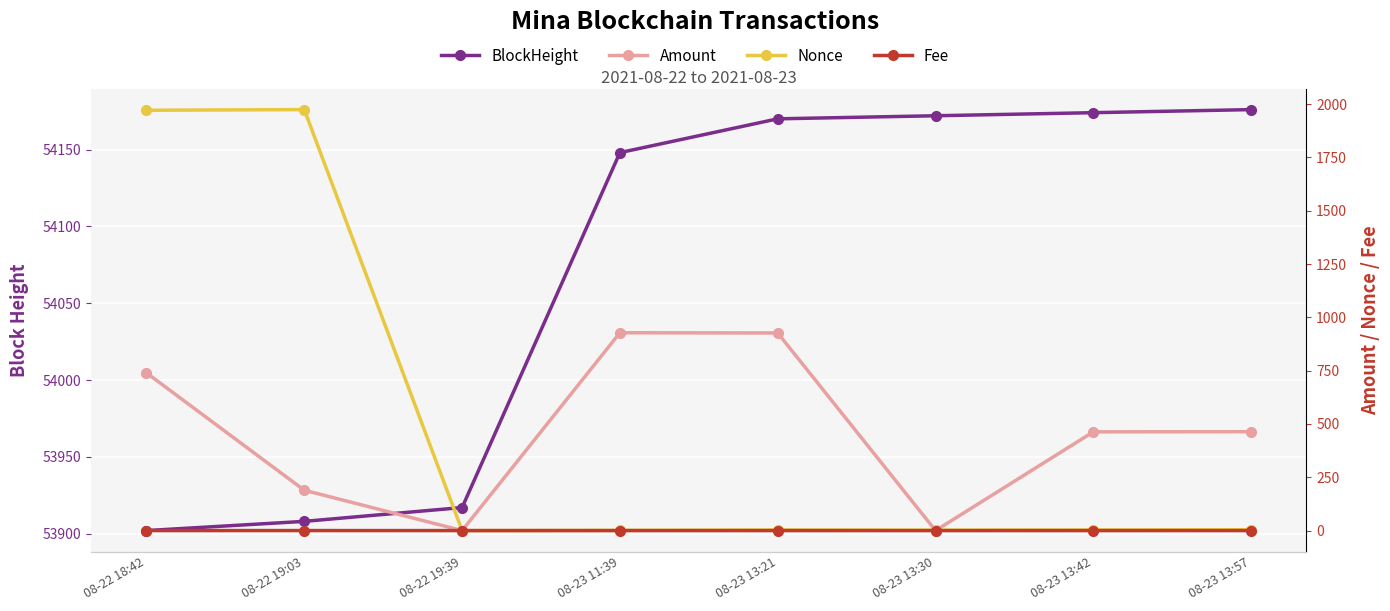

Between 08-22 19:39 and 08-23 13:21, which is larger?

08-23 13:21